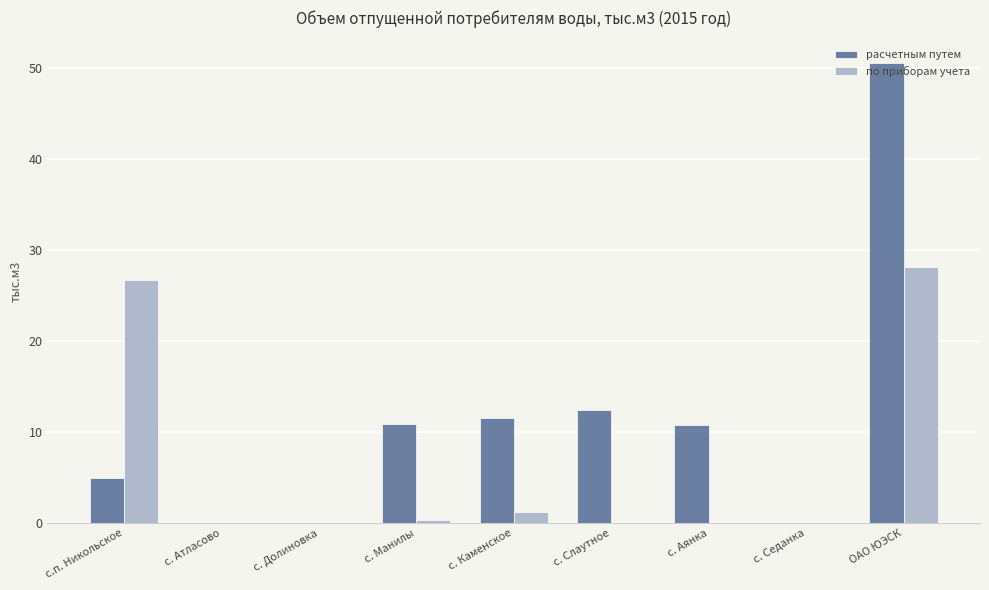

True or false: по приборам учета has a value of 13.2 at с.п. Никольское.

False